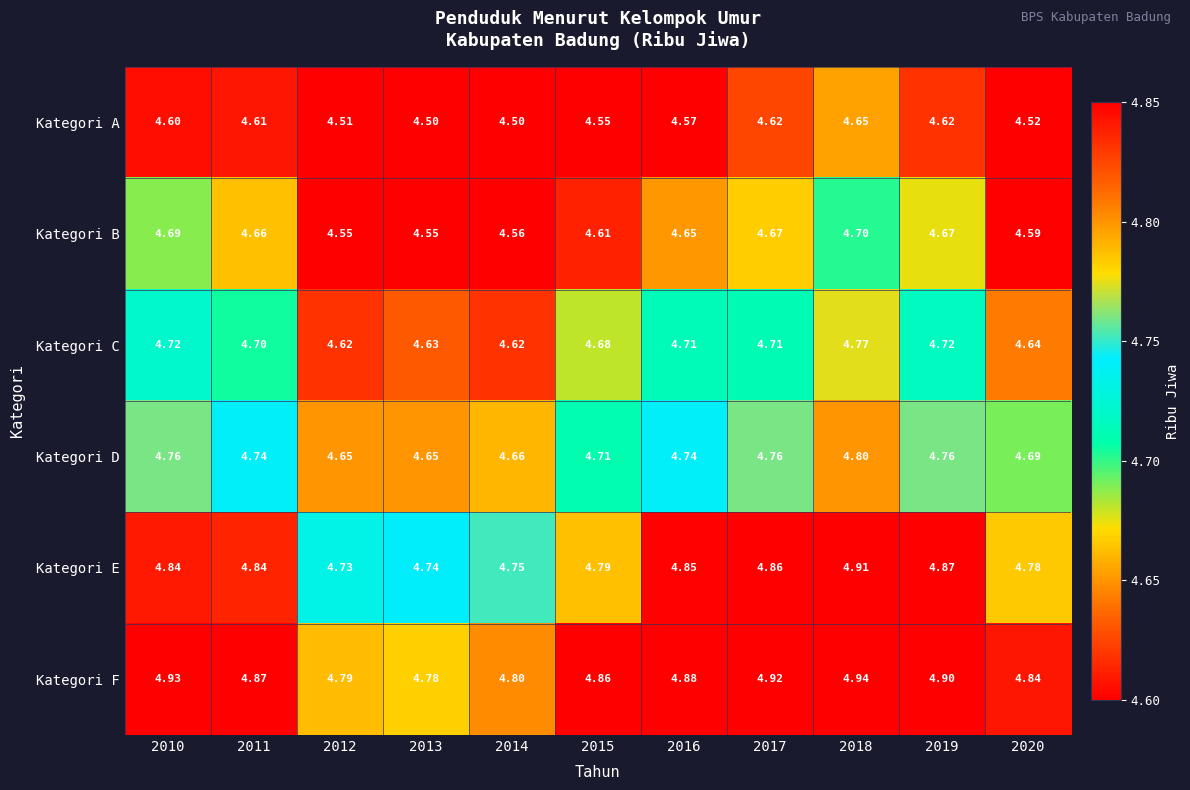

Is the value of Kategori E at 2020 greater than the value of Kategori B at 2018?

Yes